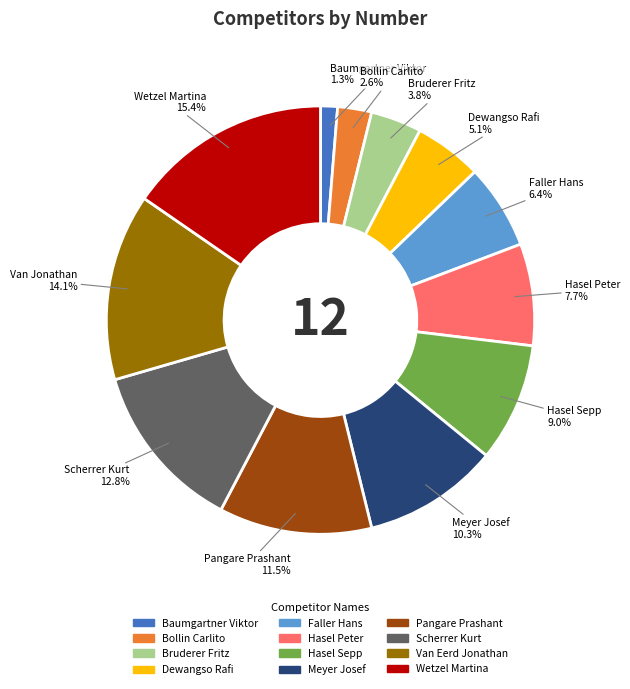

Do Meyer Josef and Dewangso Rafi together represent more than half of the pie?

No